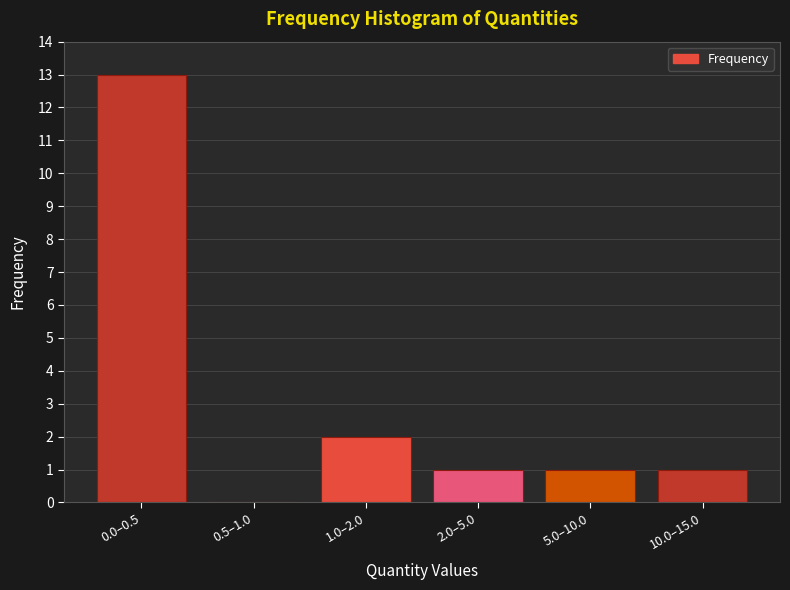

Reading right to left, what are all the values shown in this chart?

10.0–15.0=1	5.0–10.0=1	2.0–5.0=1	1.0–2.0=2	0.5–1.0=0	0.0–0.5=13